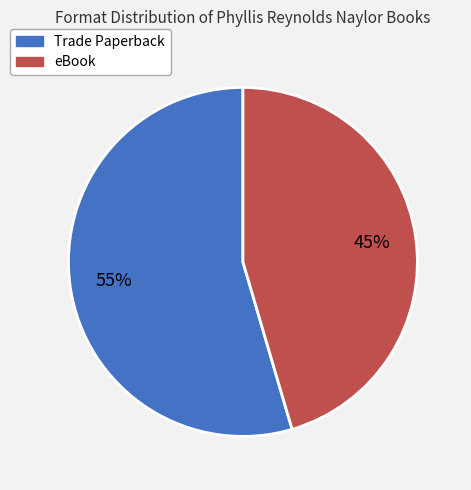

Count the number of slices in the pie.

2